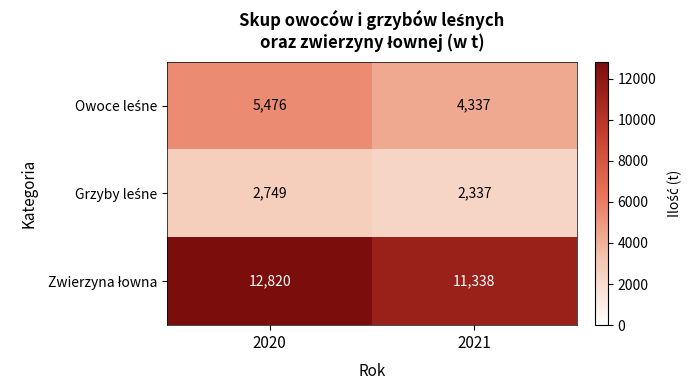

What is the difference between the highest and lowest values at 2020?

10071